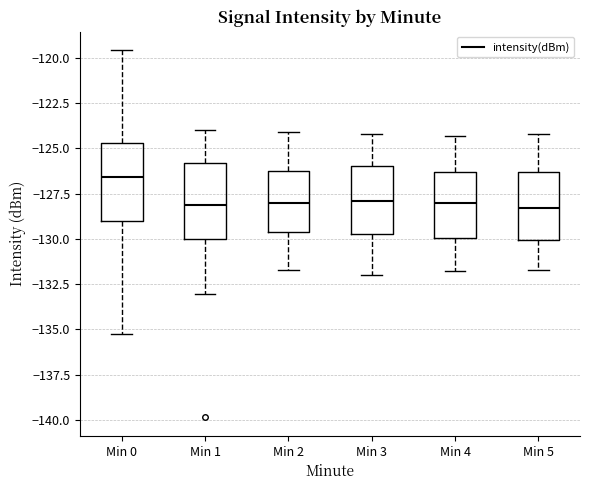

Reading left to right, read every box against the y-axis: the position of its median line, the range the box covers, and the ends of its whiskers. The values are not printed on the chart, so give them approximately, as read against the axis.

Min 0: median -126.5, box -129.0 to -124.5, whiskers -135.5 to -119.5
Min 1: median -128.0, box -130.0 to -126.0, whiskers -133.0 to -124.0
Min 2: median -128.0, box -129.5 to -126.0, whiskers -131.5 to -124.0
Min 3: median -128.0, box -129.5 to -126.0, whiskers -132.0 to -124.0
Min 4: median -128.0, box -130.0 to -126.5, whiskers -132.0 to -124.5
Min 5: median -128.5, box -130.0 to -126.5, whiskers -131.5 to -124.0